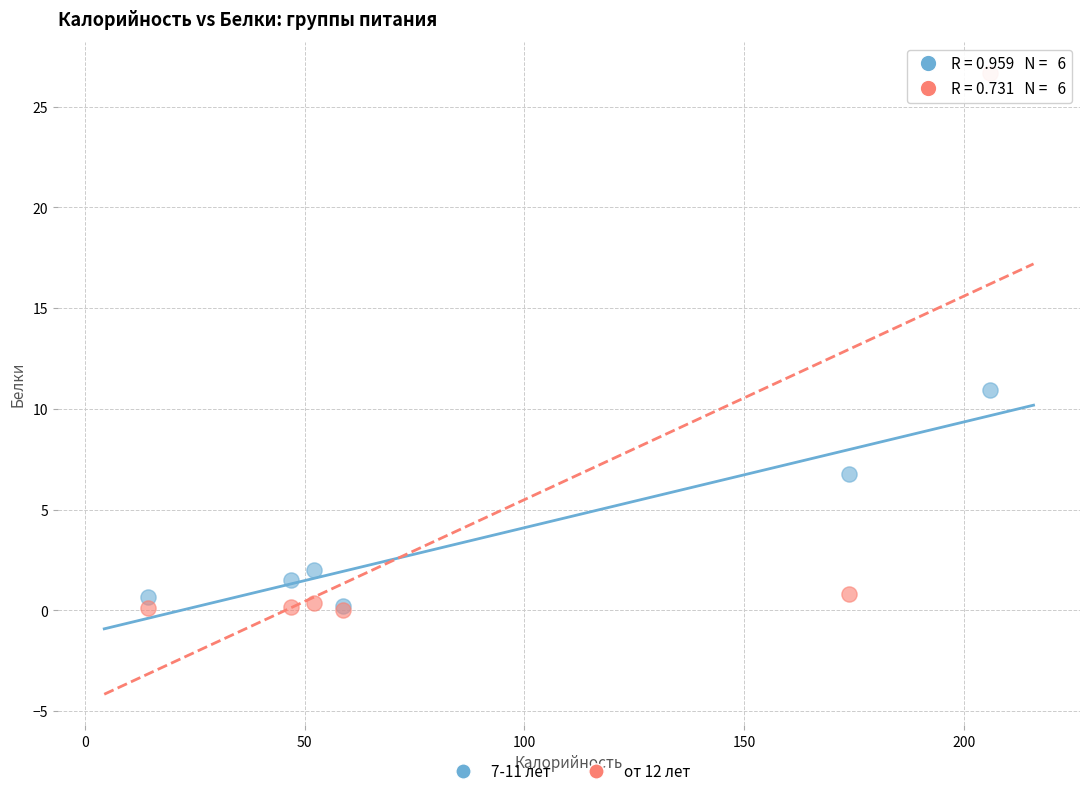

In the от 12 лет series, what Y value is closest to 13?

0.8